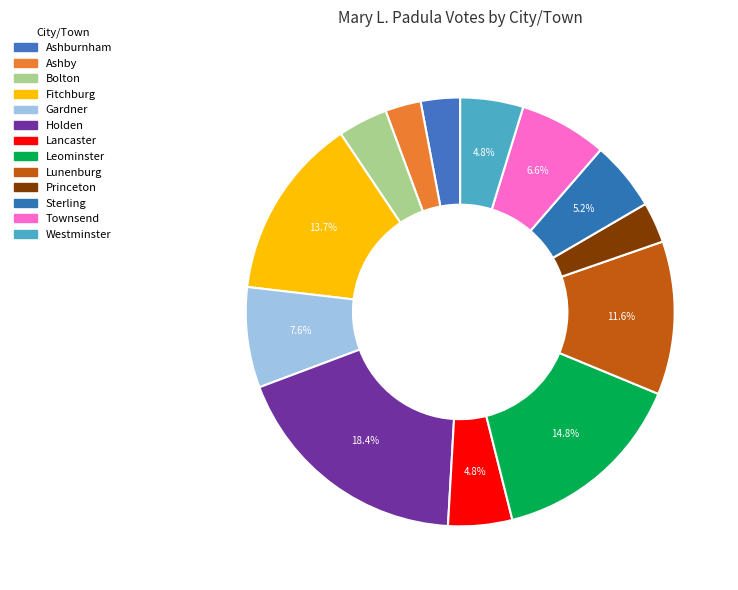

How many slices are in this pie chart?

13